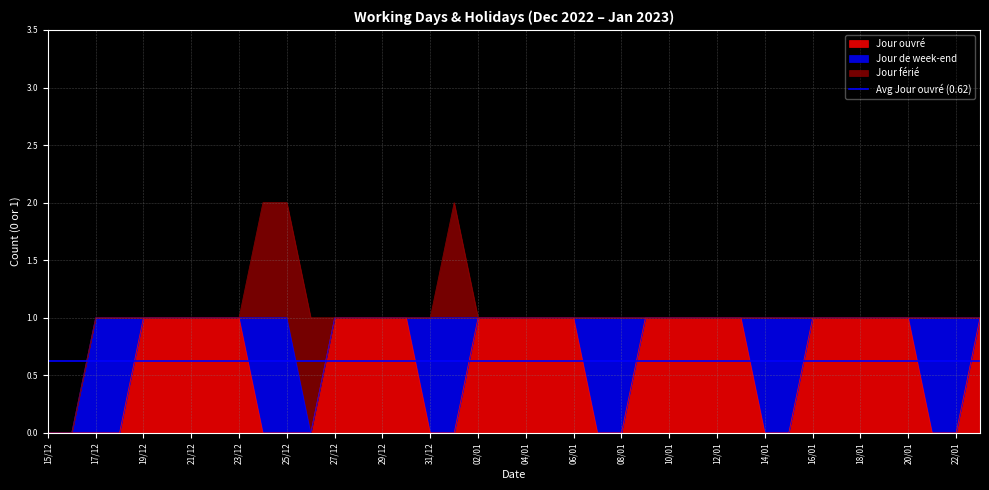

What is the label of the 14th point from the left?

28/12